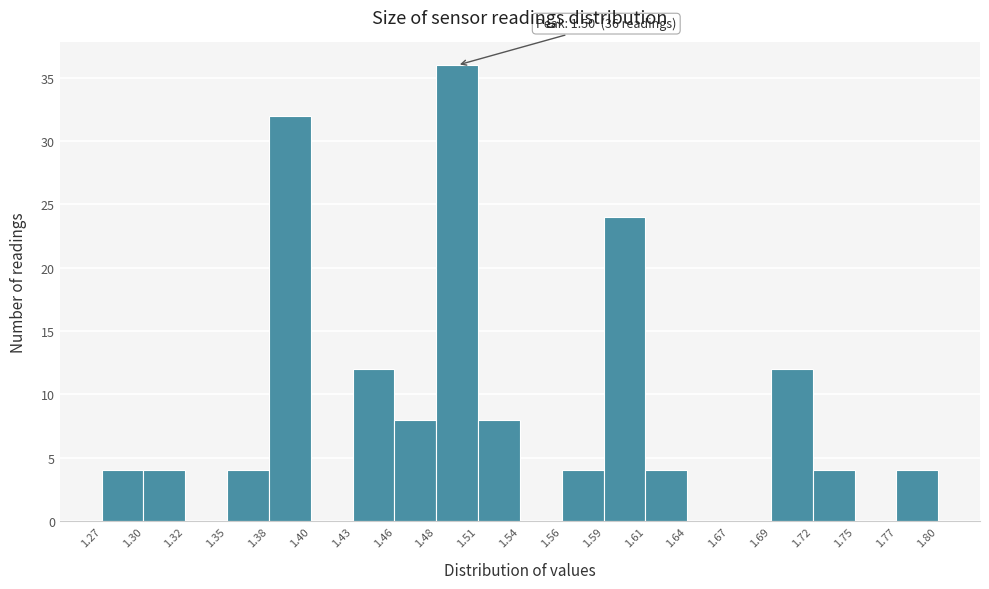

Which range on the x-axis has the tallest bar?

1.48 to 1.51